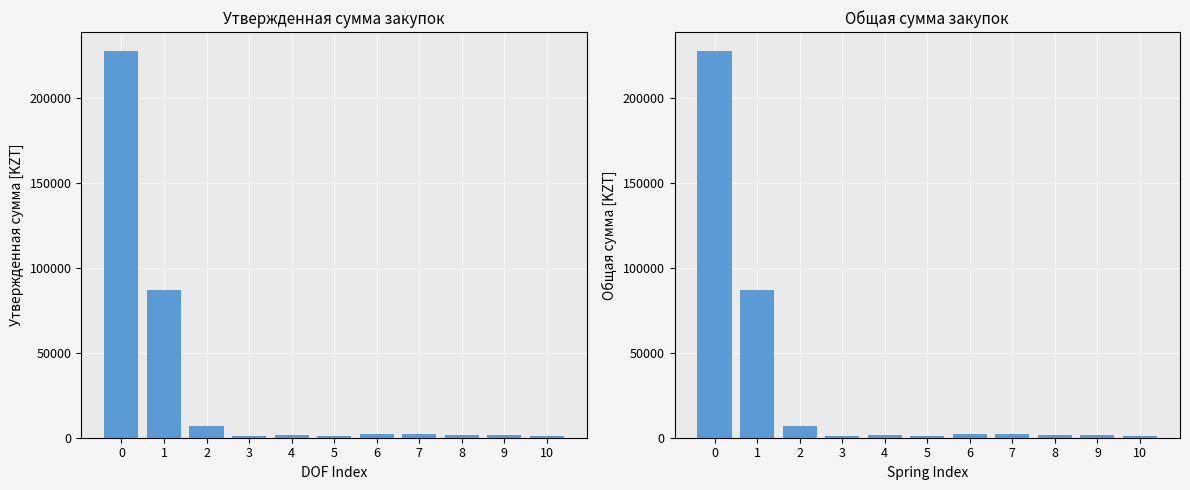

Which series has the largest total across all categories?

Утвержденная сумма (col_11)